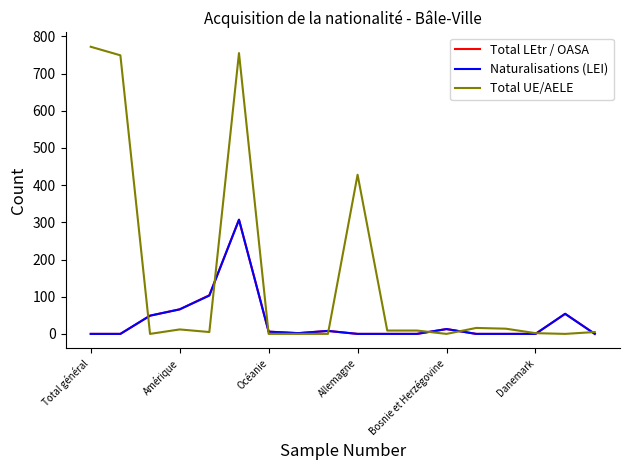

What is the maximum value shown in the chart?

772